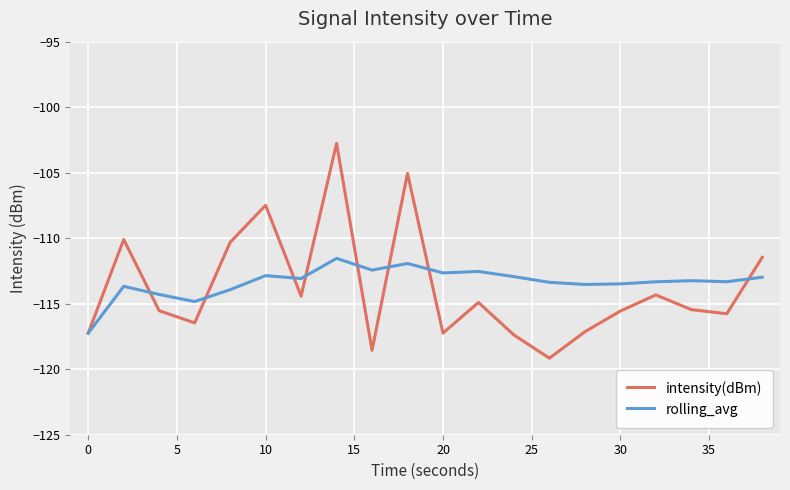

What is the smallest value displayed?

-119.2